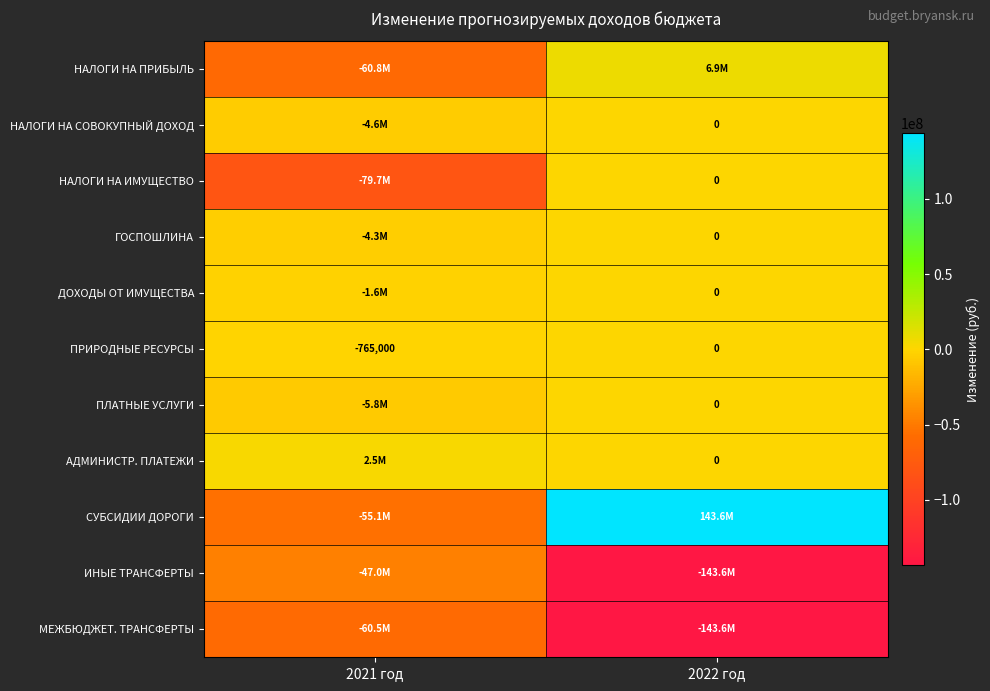

What is the total value across all series at 2022 год?

-136695013